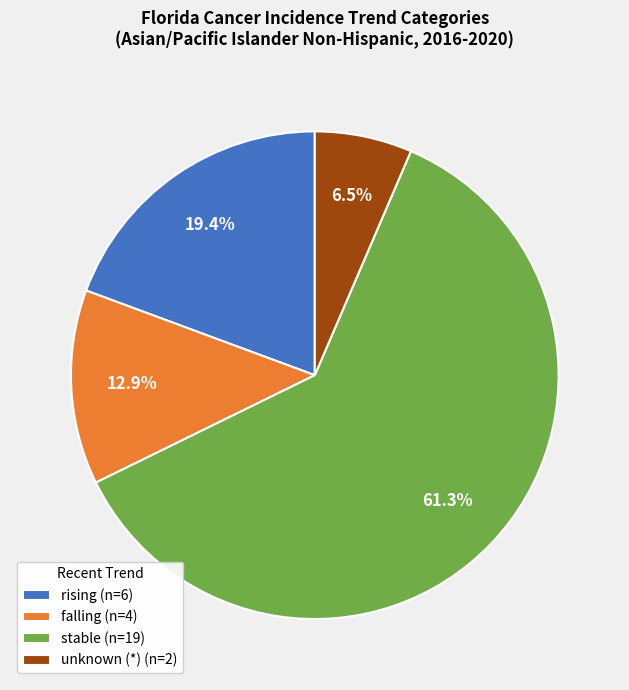

Which category has the biggest portion of the pie?

stable (n=19)